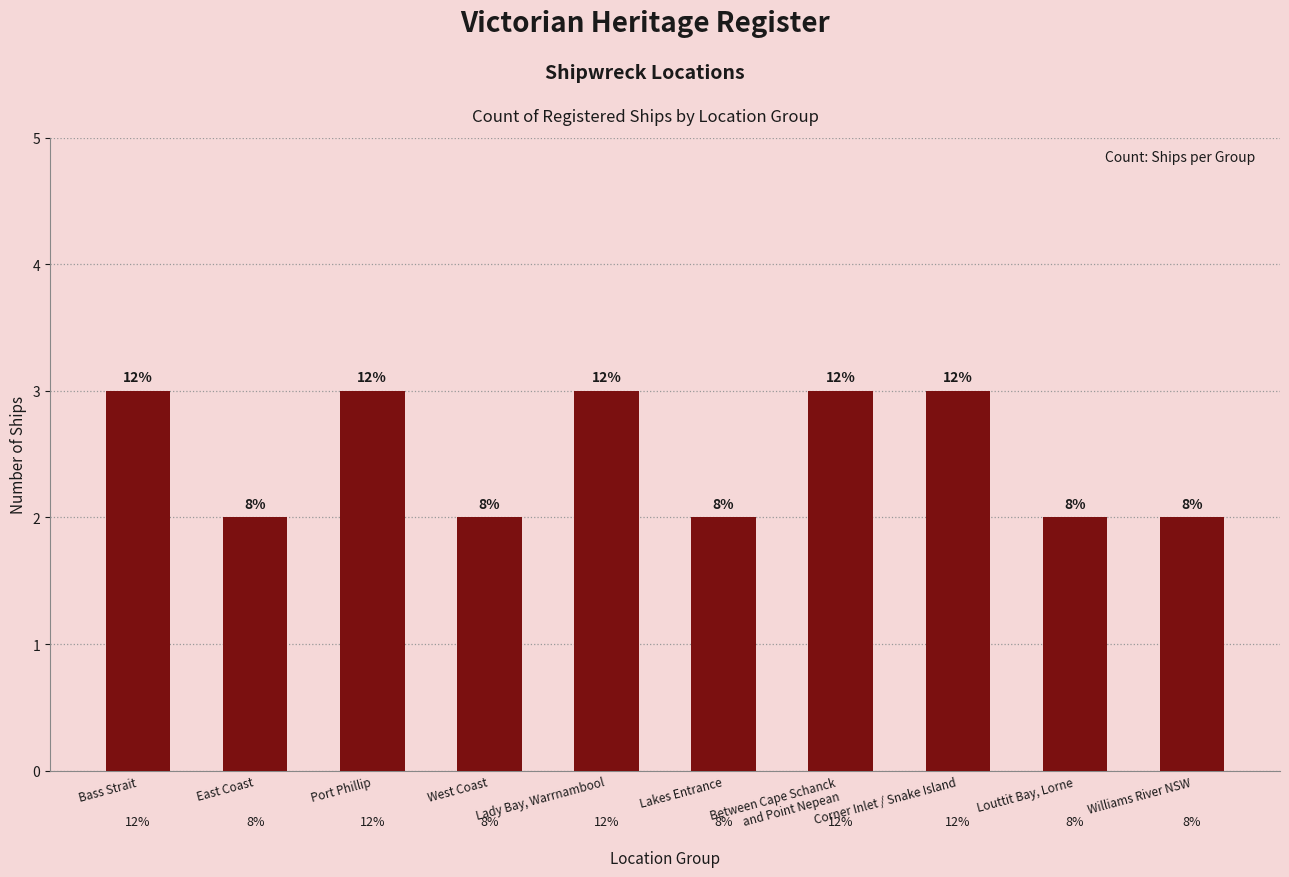

Does the chart contain any negative values?

No